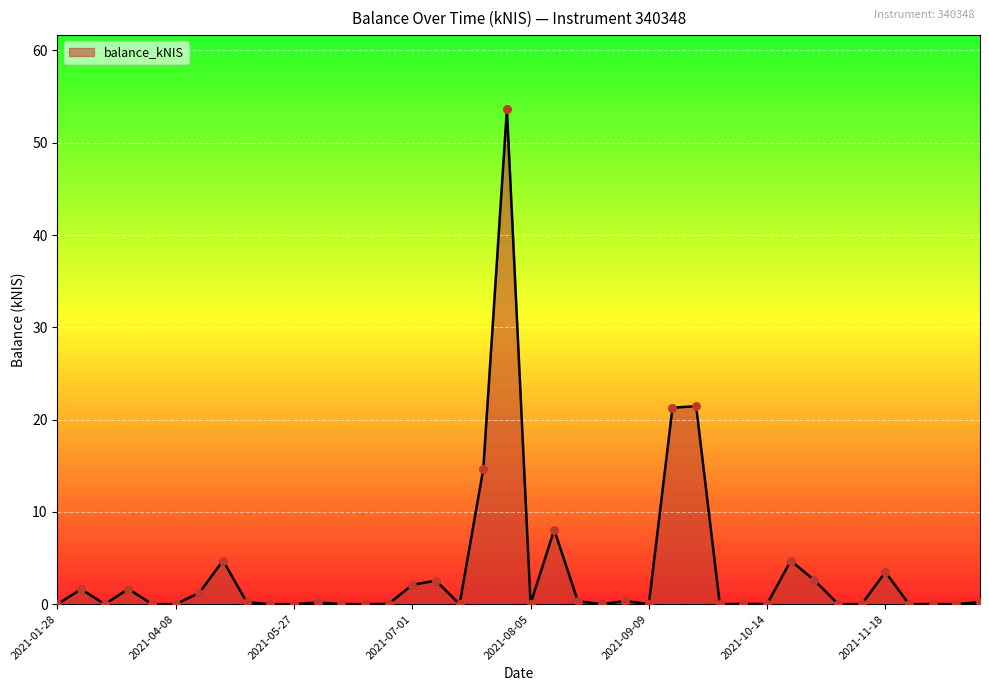

What is the greatest value displayed?

53.6